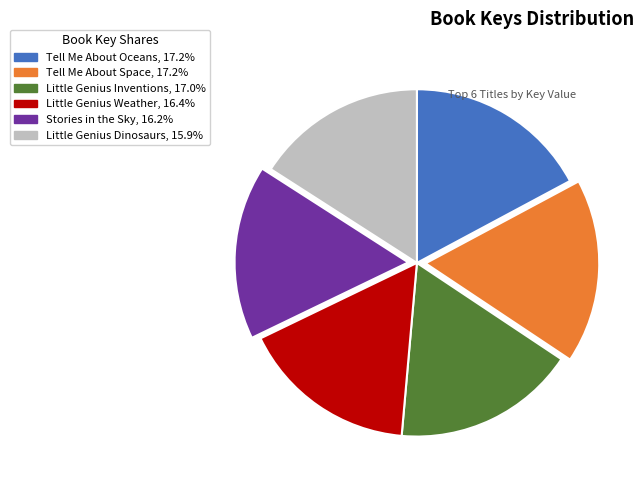

Combined, do Little Genius Inventions and Tell Me About Oceans account for over 50%?

No